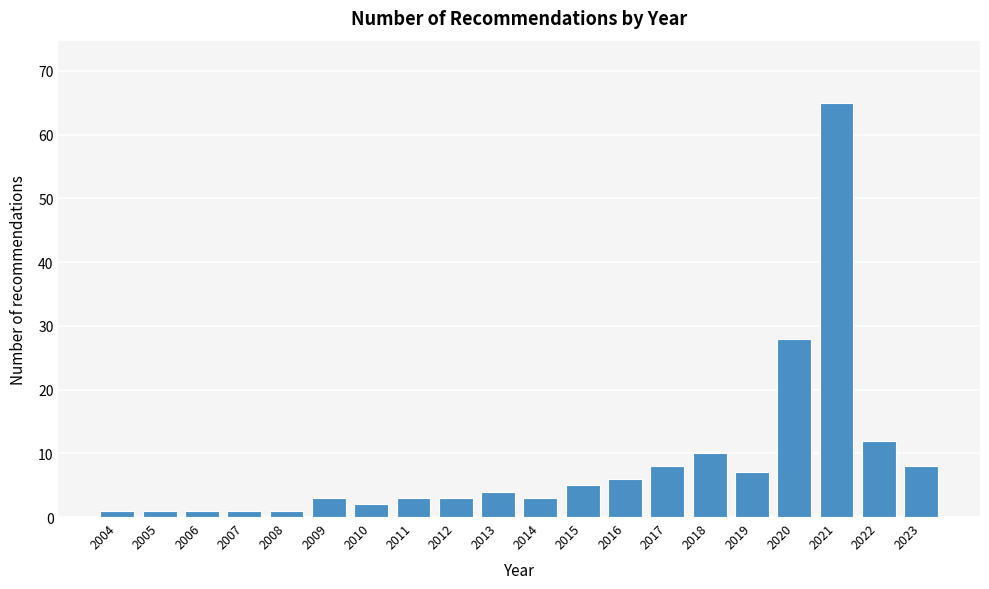

Reading left to right, what are all the values shown in this chart?

2004=1	2005=1	2006=1	2007=1	2008=1	2009=3	2010=2	2011=3	2012=3	2013=4	2014=3	2015=5	2016=6	2017=8	2018=10	2019=7	2020=28	2021=65	2022=12	2023=8